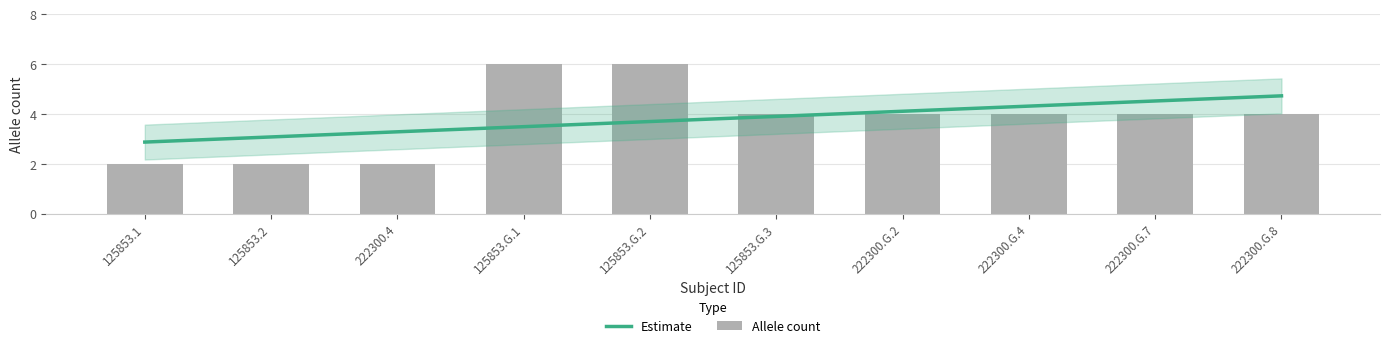

What is the difference between the maximum and second lowest values?

4